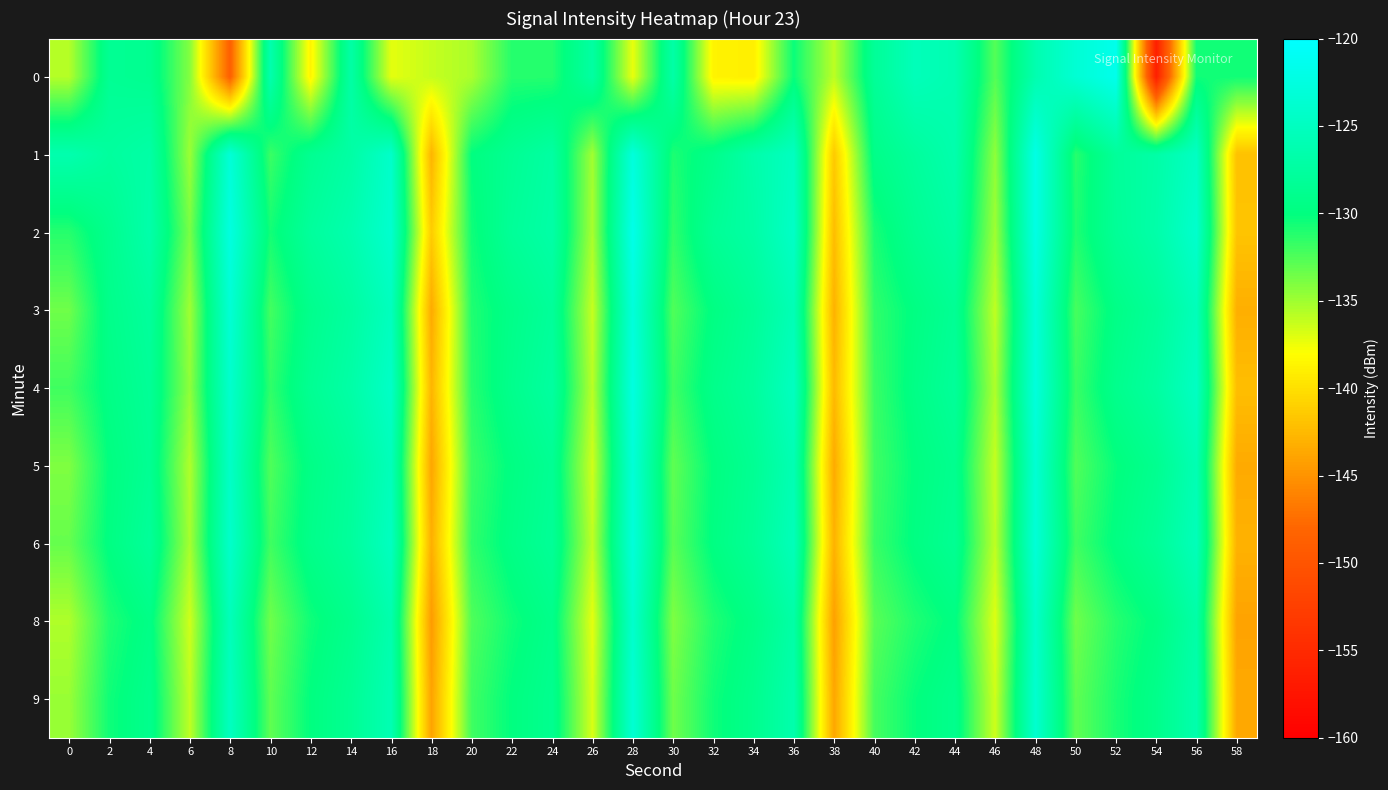

Between 52 and 32, which is larger?

52